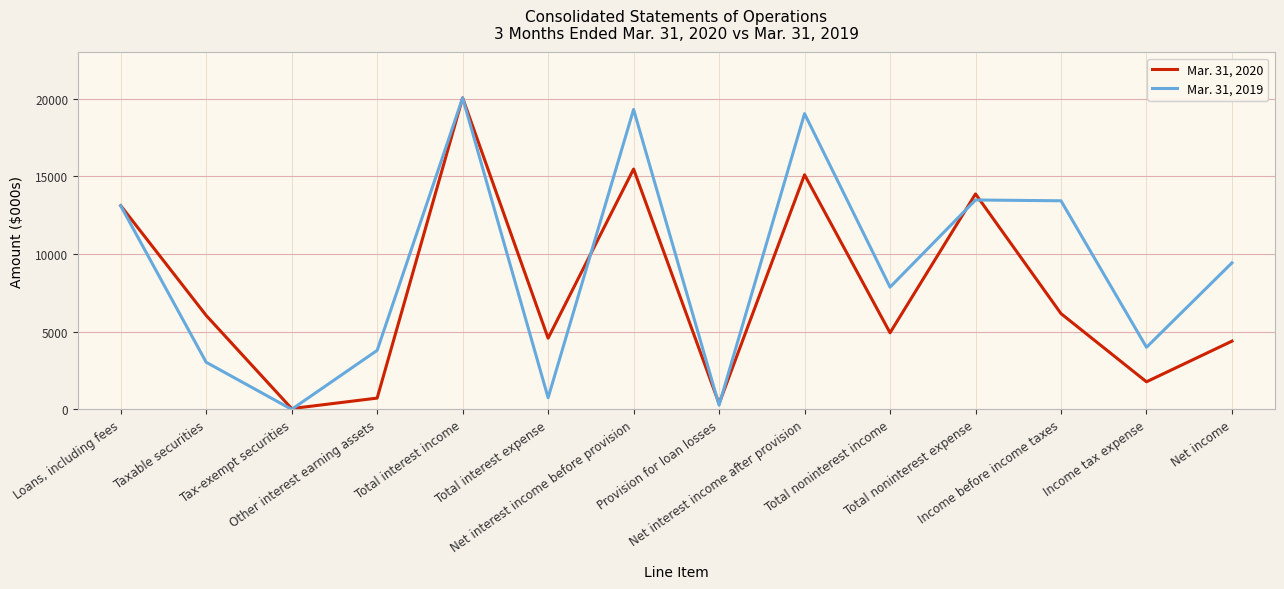

At which label does Mar. 31, 2019 first exceed 9436?

Loans, including fees